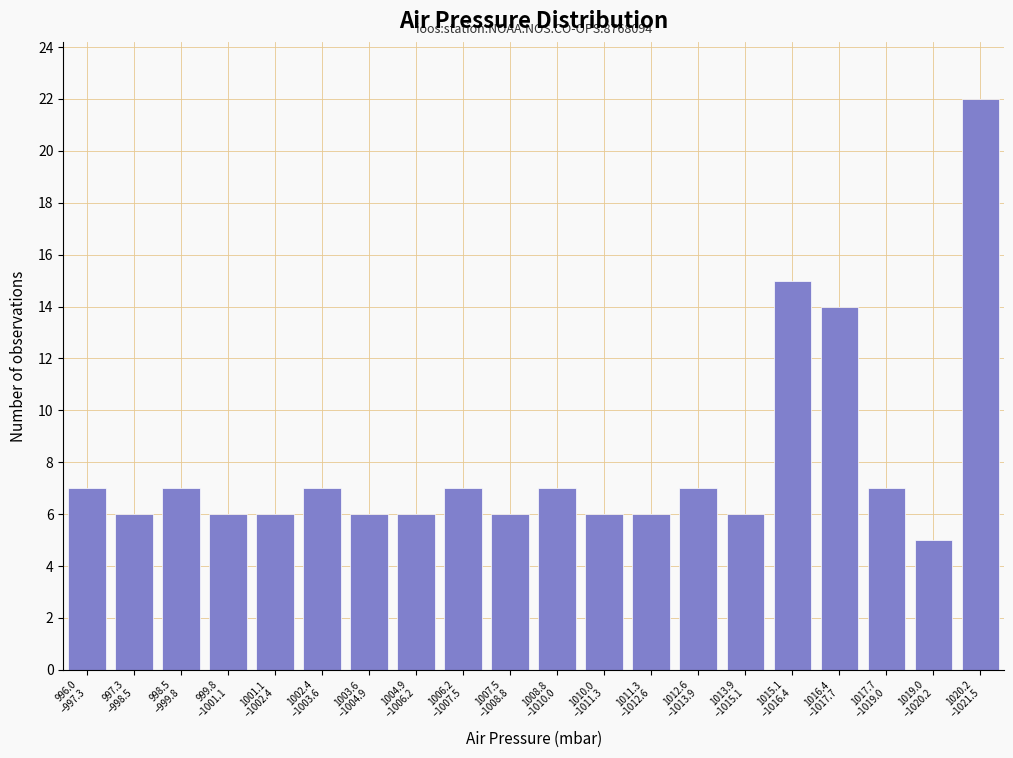

Reading left to right, what are all the values shown in this chart?

7	6	7	6	6	7	6	6	7	6	7	6	6	7	6	15	14	7	5	22